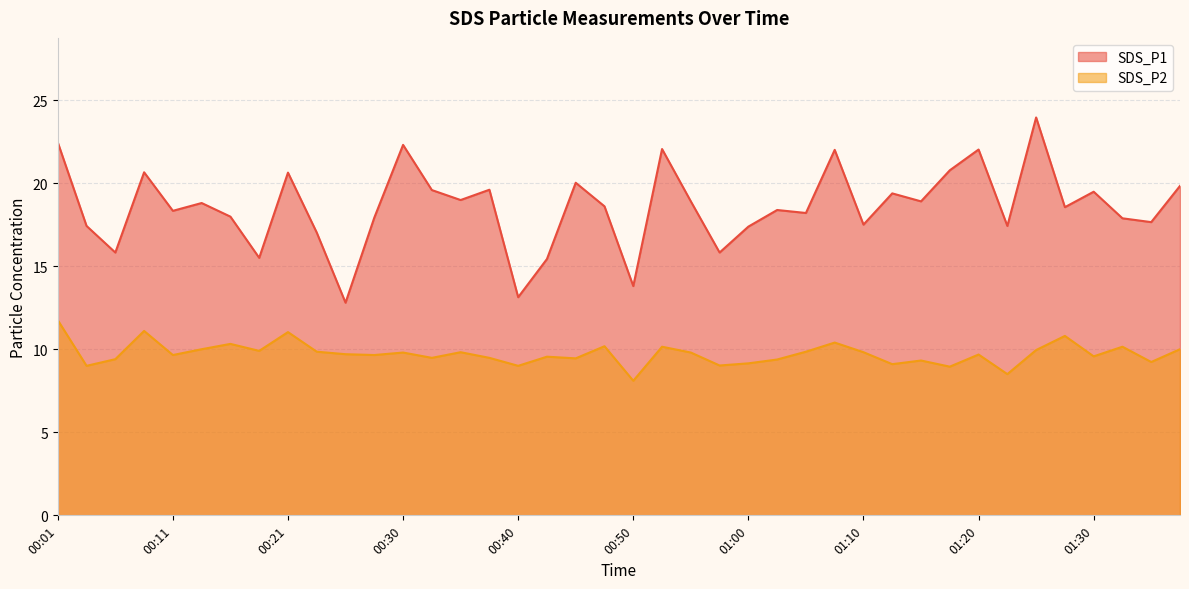

At which category is the sum across all series the highest?

00:01